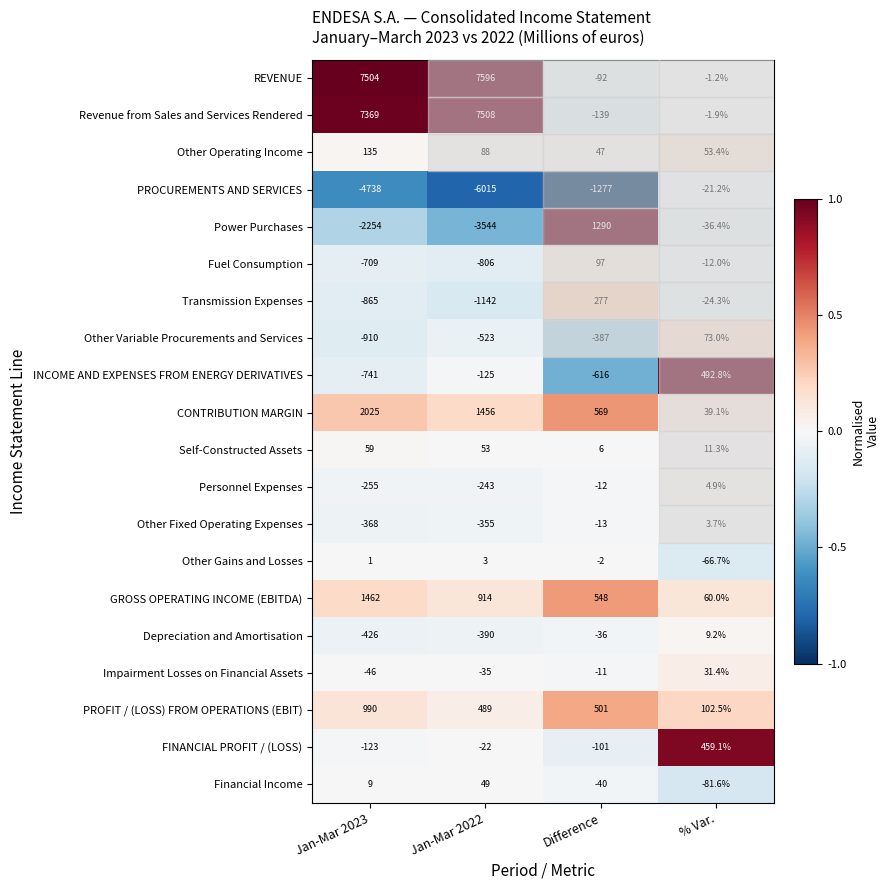

The value of Other Variable Procurements and Services at Jan-Mar 2023 is -589.0. True or false?

False